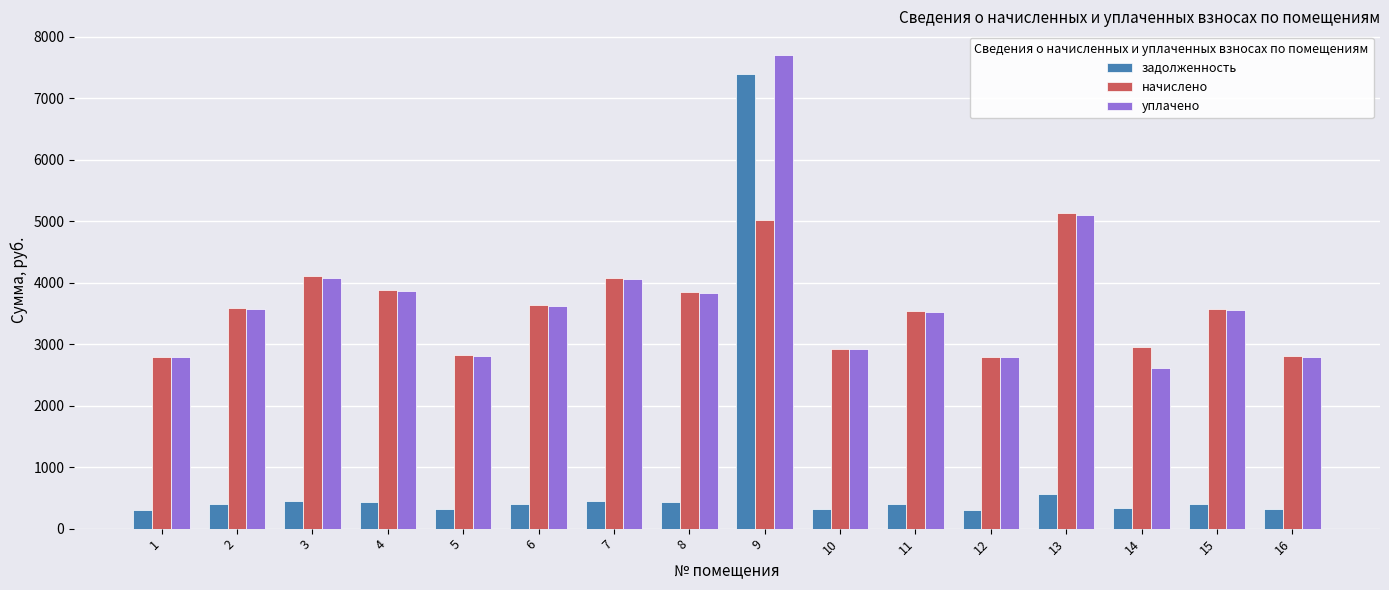

What is the sum of the уплачено values at 2 and 1?

6353.8